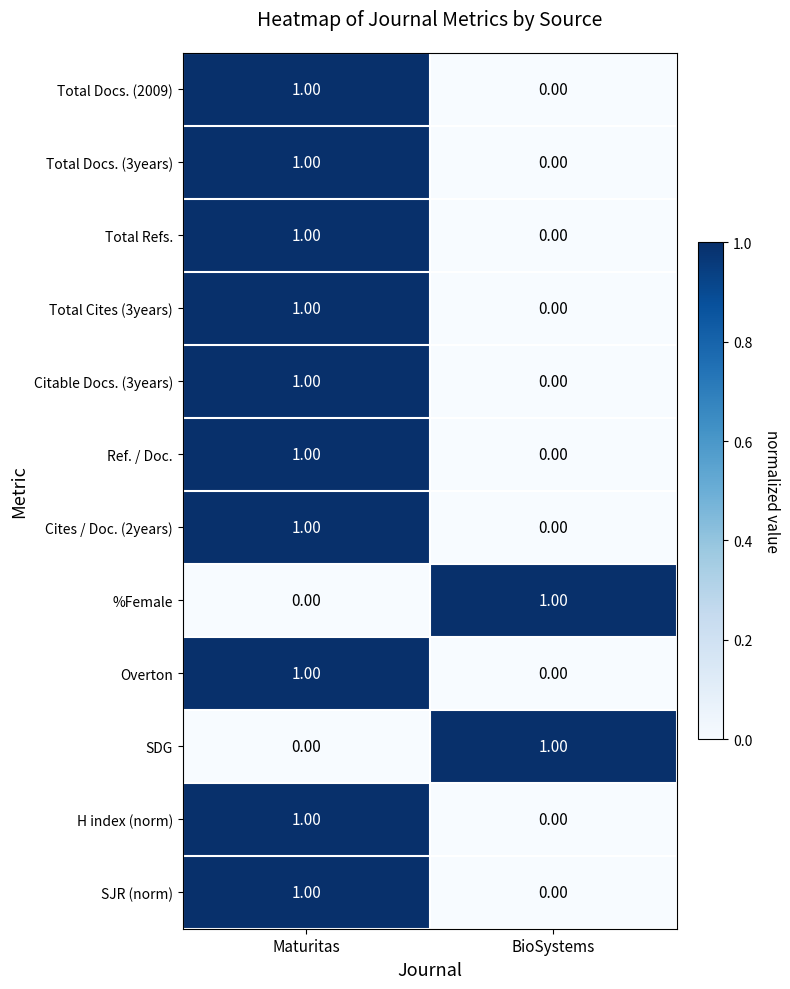

List the labels in order of Total Docs. (3years) value, largest first.

Maturitas, BioSystems